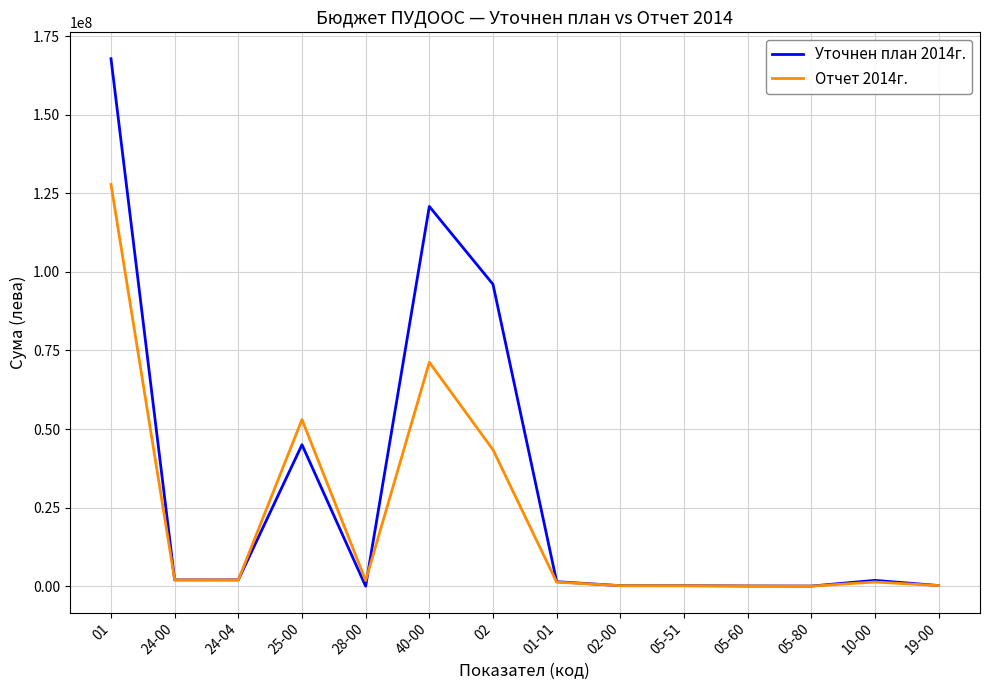

How many lines are shown in the chart?

2